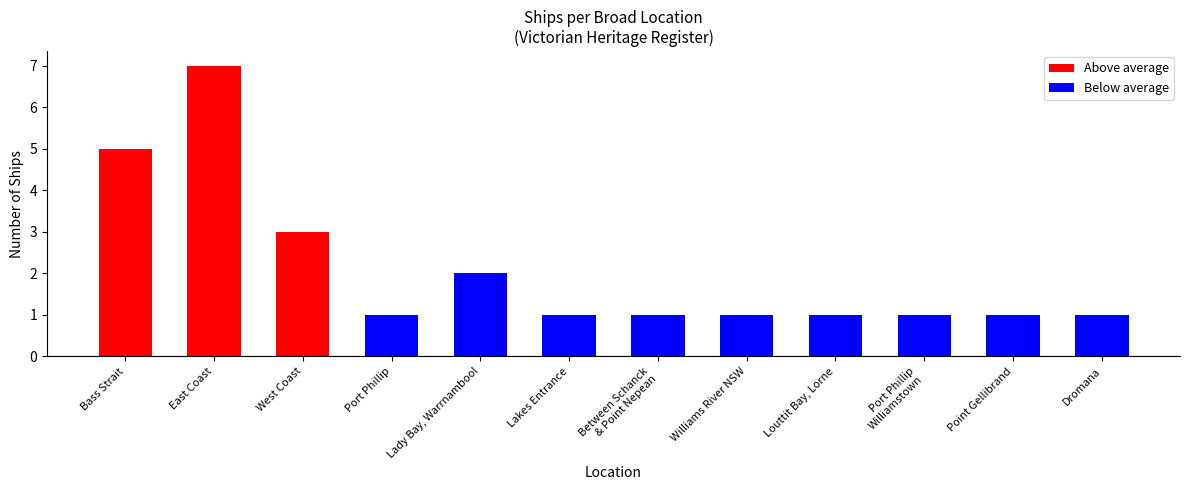

Is it true that the value at West Coast is 3?

True